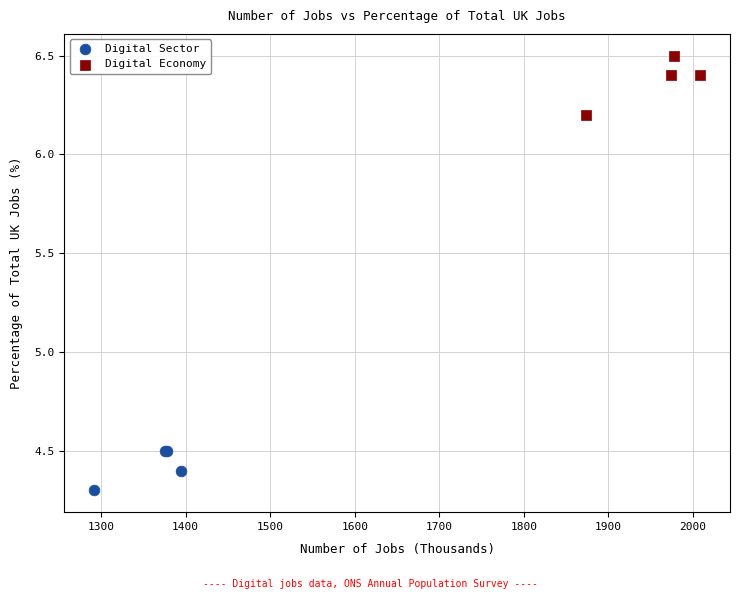

Which series contains the lowest Y value?

Digital Sector